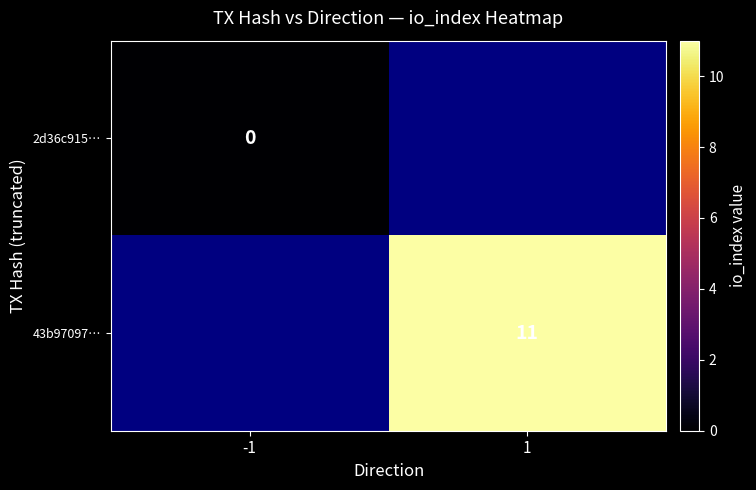

The 43b97097… series shows 11 at 1. True or false?

True